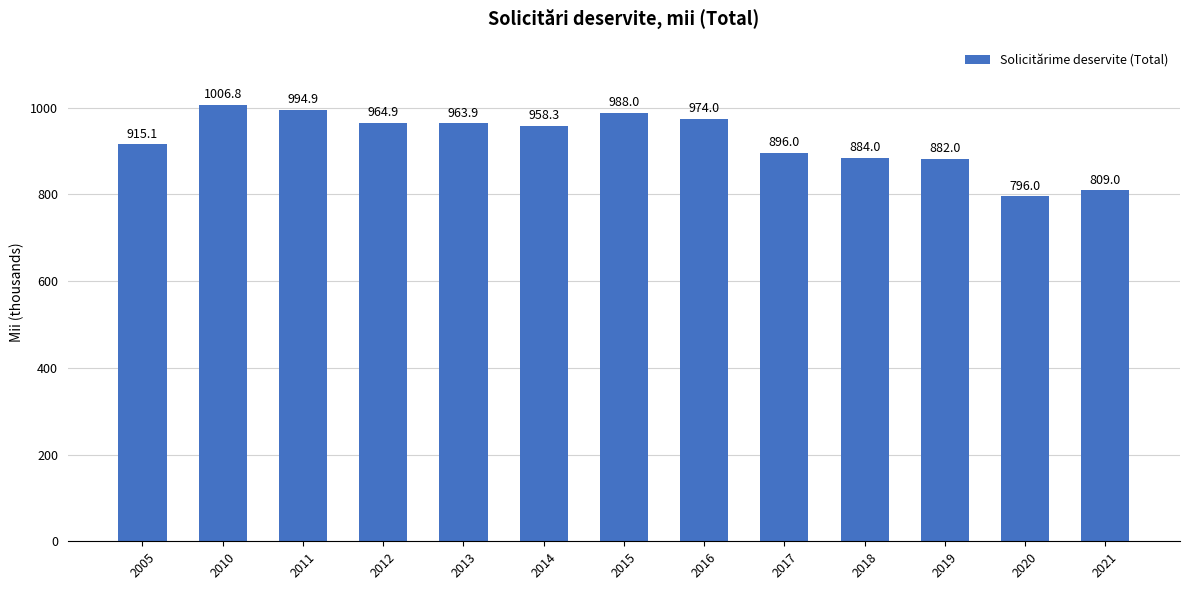

Where does the data first go above 958?

2010